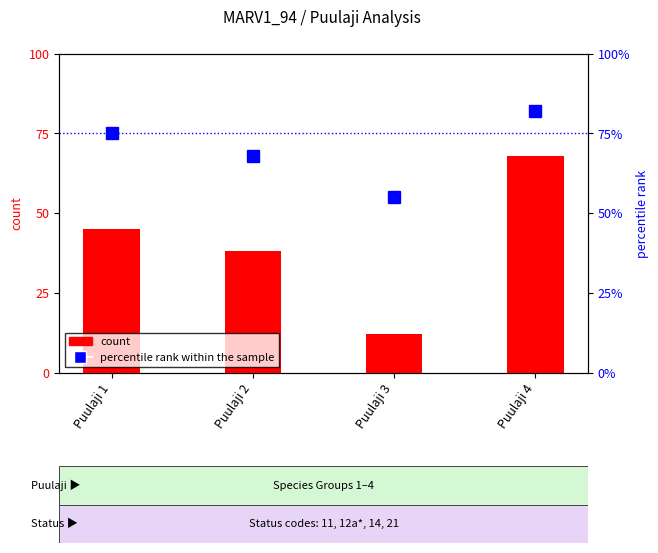

Does the chart contain any negative values?

No